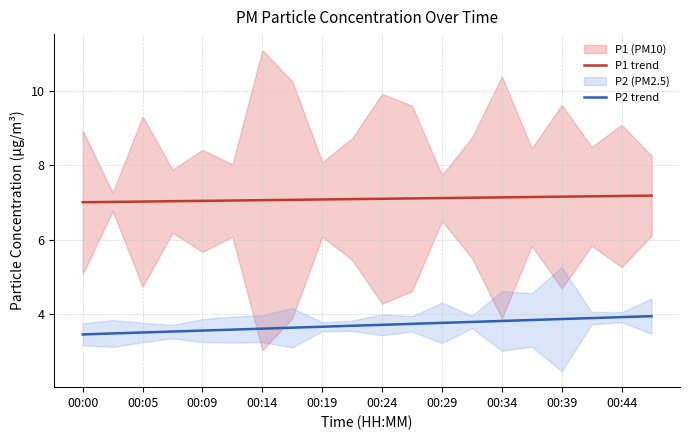

Where is P2 trend nearest to the value 3?

00:00